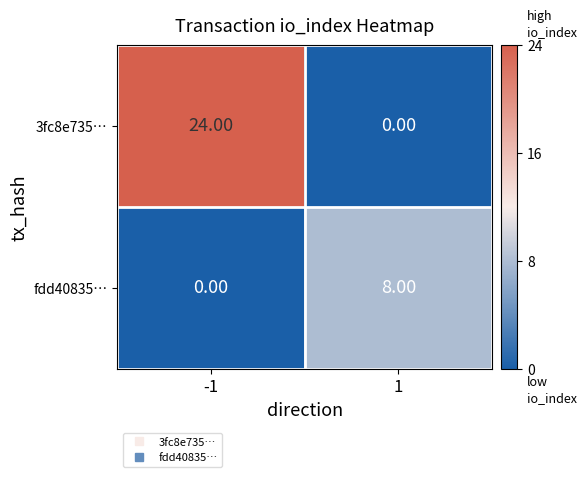

Which series changed the most between -1 and 1?

3fc8e735…